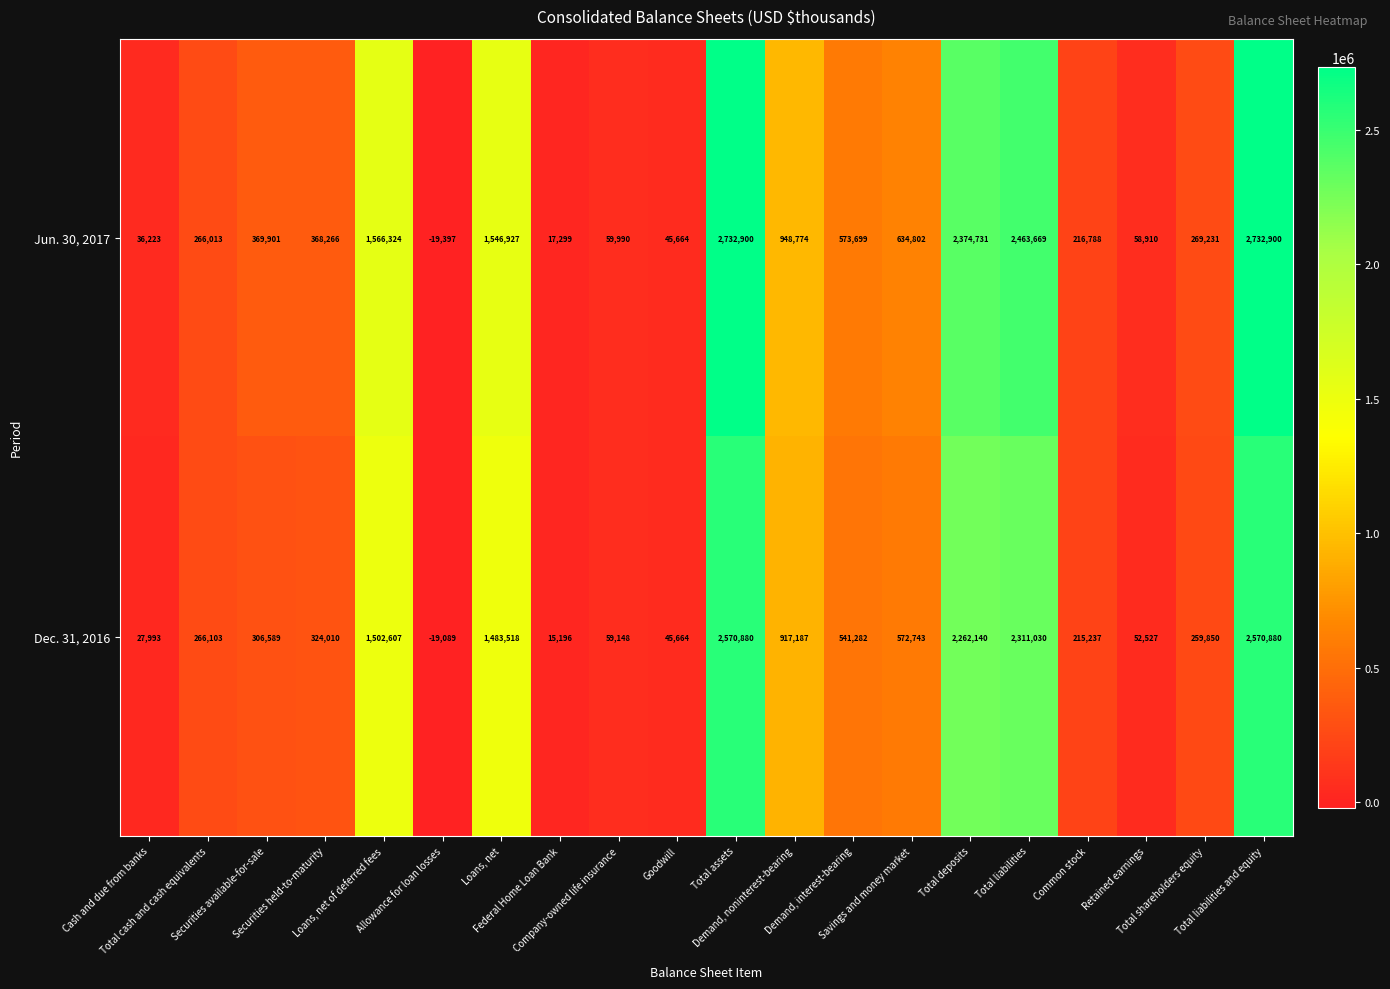

What is the average value of the Dec. 31, 2016 series?

814275